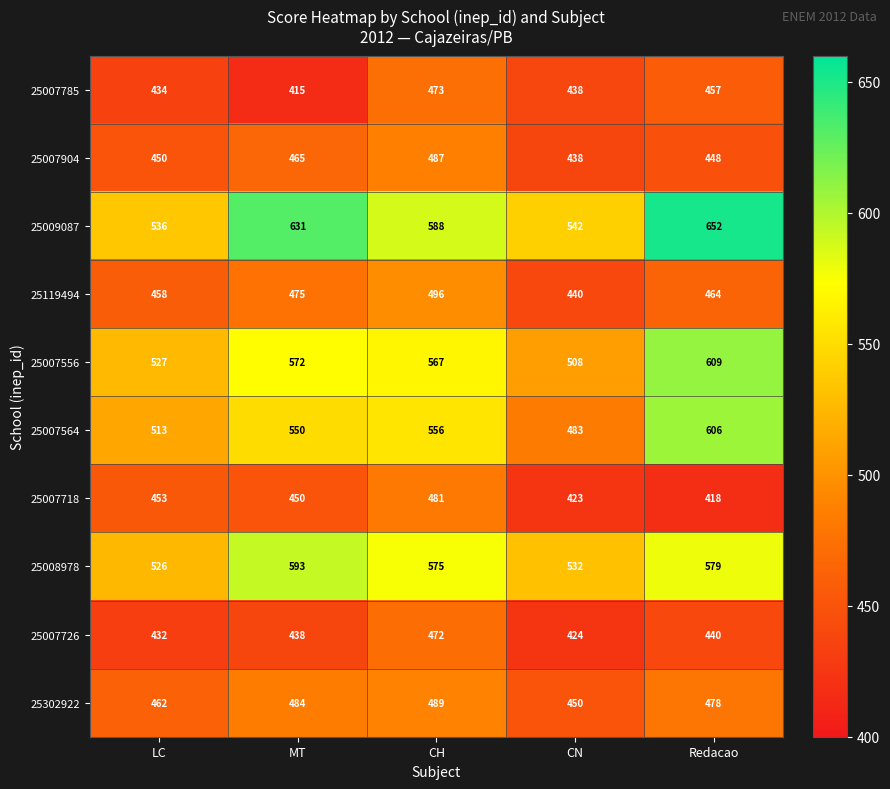

The 25009087 series shows 197 at MT. True or false?

False